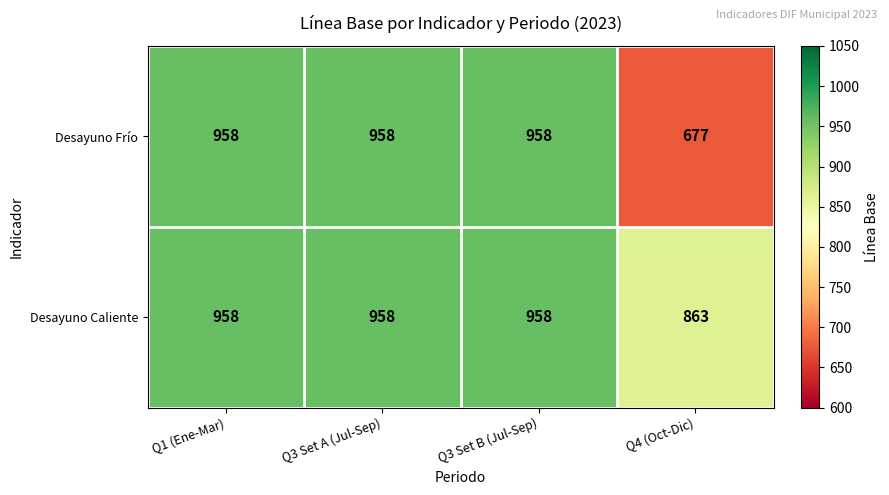

Count the number of data series in this chart.

2